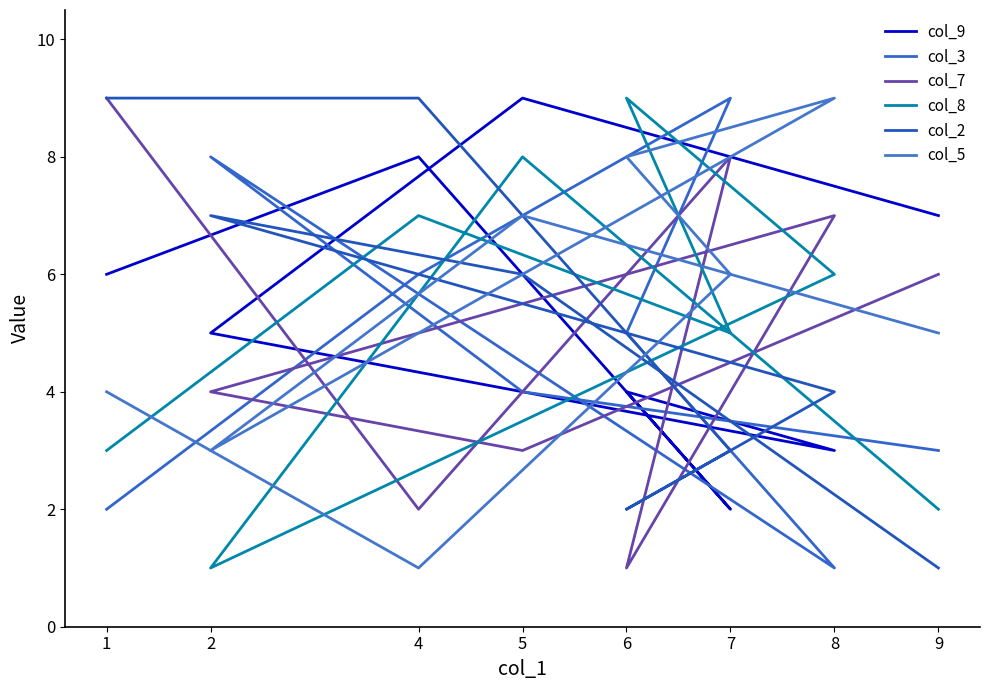

Rank the series at 2 from lowest to highest value.

col_8, col_5, col_7, col_9, col_2, col_3